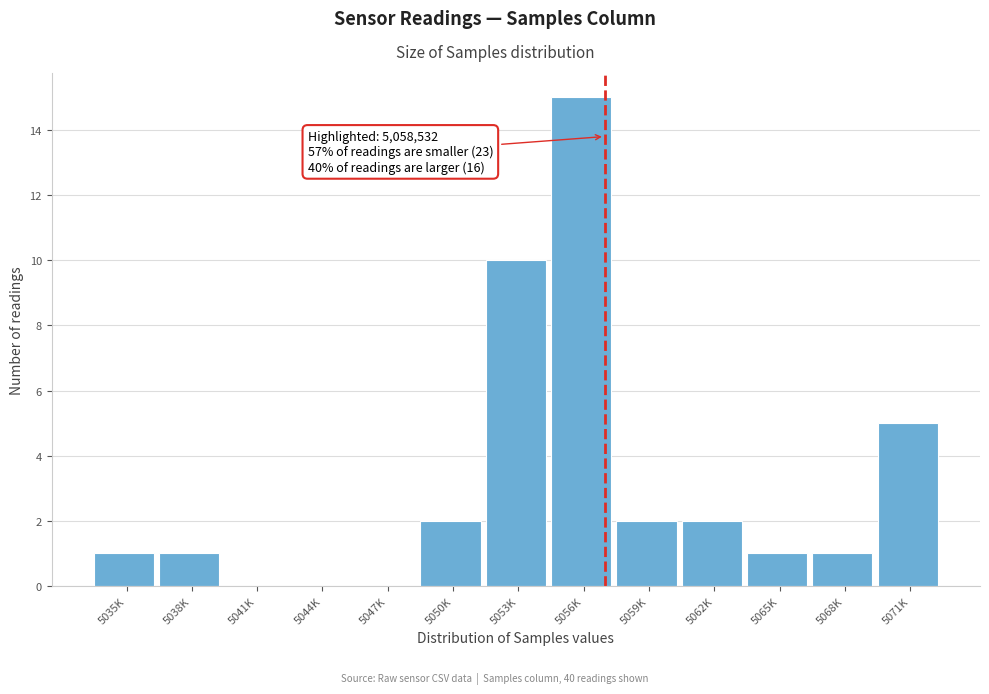

Reading left to right, transcribe all the data shown in this chart.

5035K=1	5038K=1	5041K=0	5044K=0	5047K=0	5050K=2	5053K=10	5056K=15	5059K=2	5062K=2	5065K=1	5068K=1	5071K=5